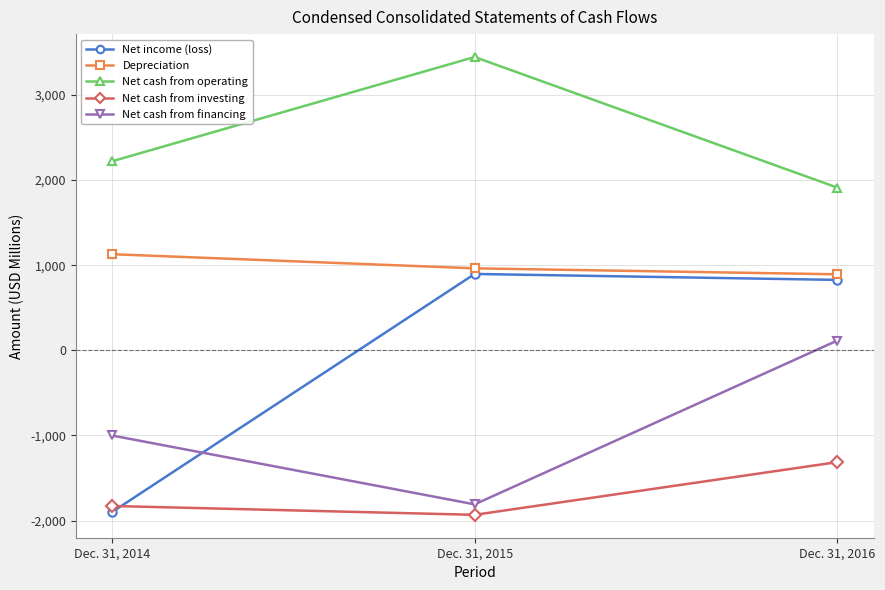

What is the sum of the Depreciation values at Dec. 31, 2015 and Dec. 31, 2016?

1856